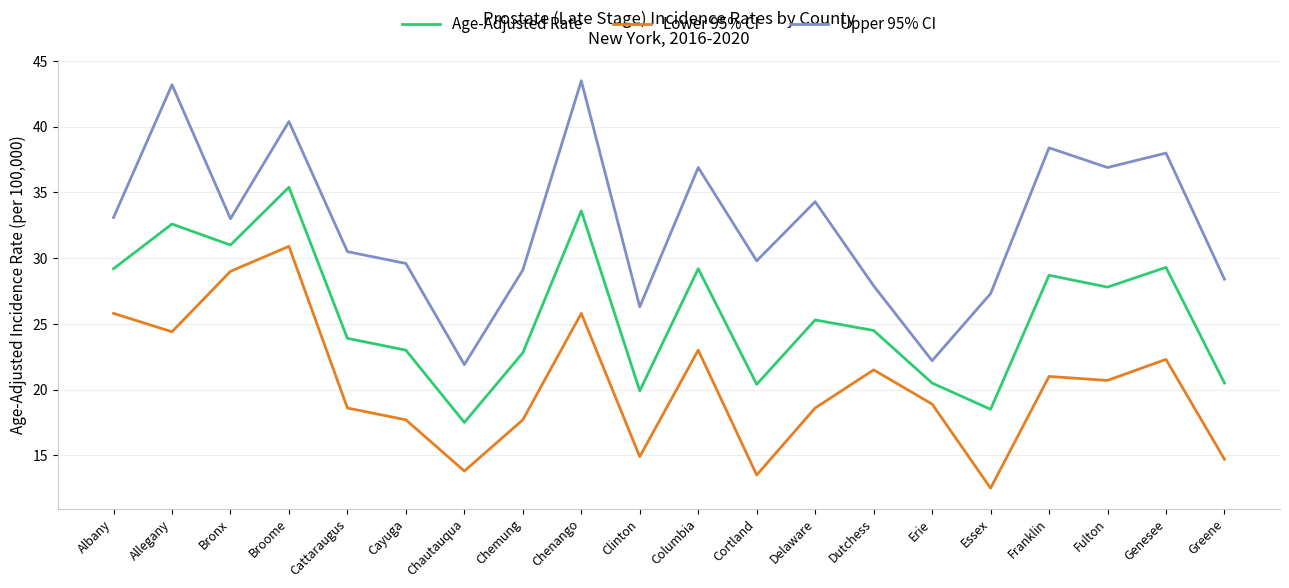

True or false: Age-Adjusted Rate and Upper 95% CI cross at least once.

False